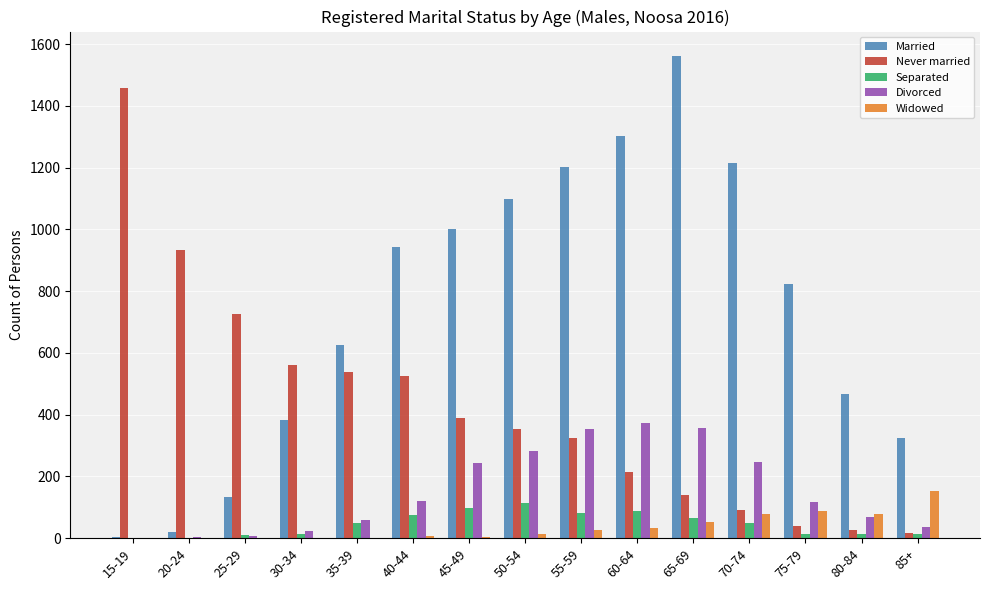

What is the sum of all Married values?

11107